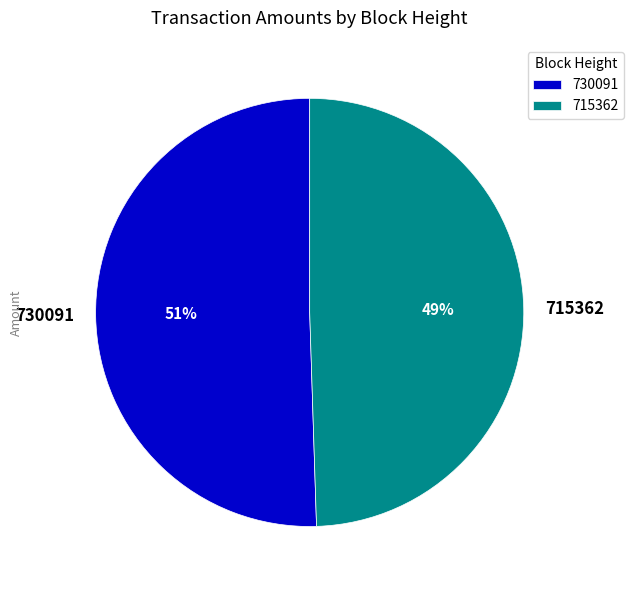

Between 715362 and 730091, which is larger?

730091